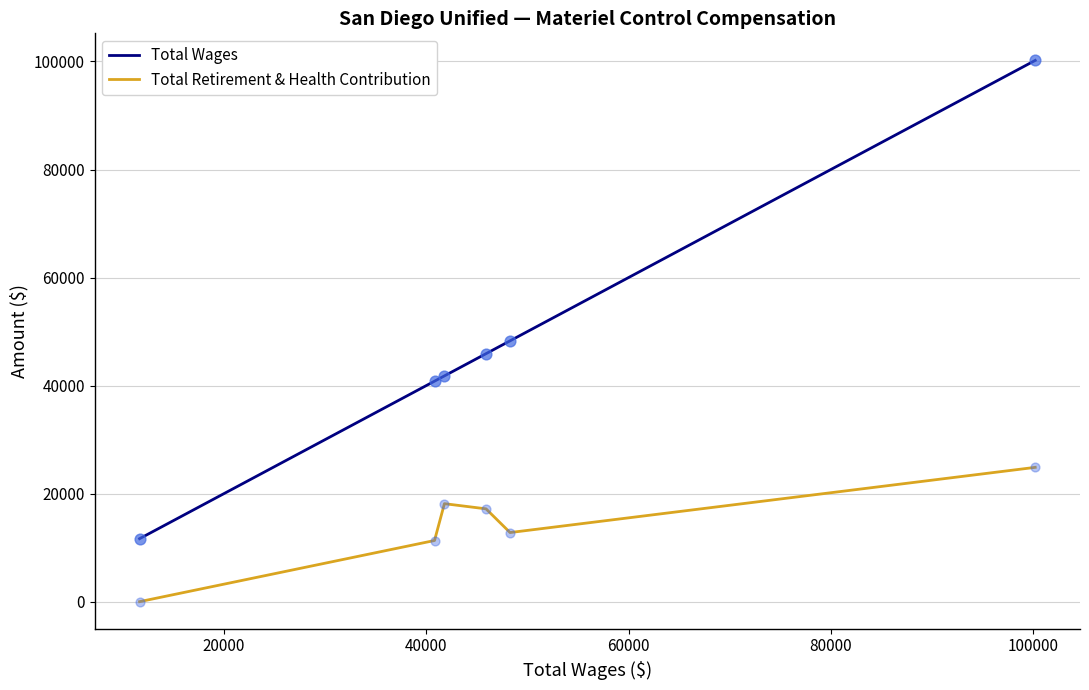

Which series reaches the minimum Y coordinate?

Total Retirement & Health Contribution